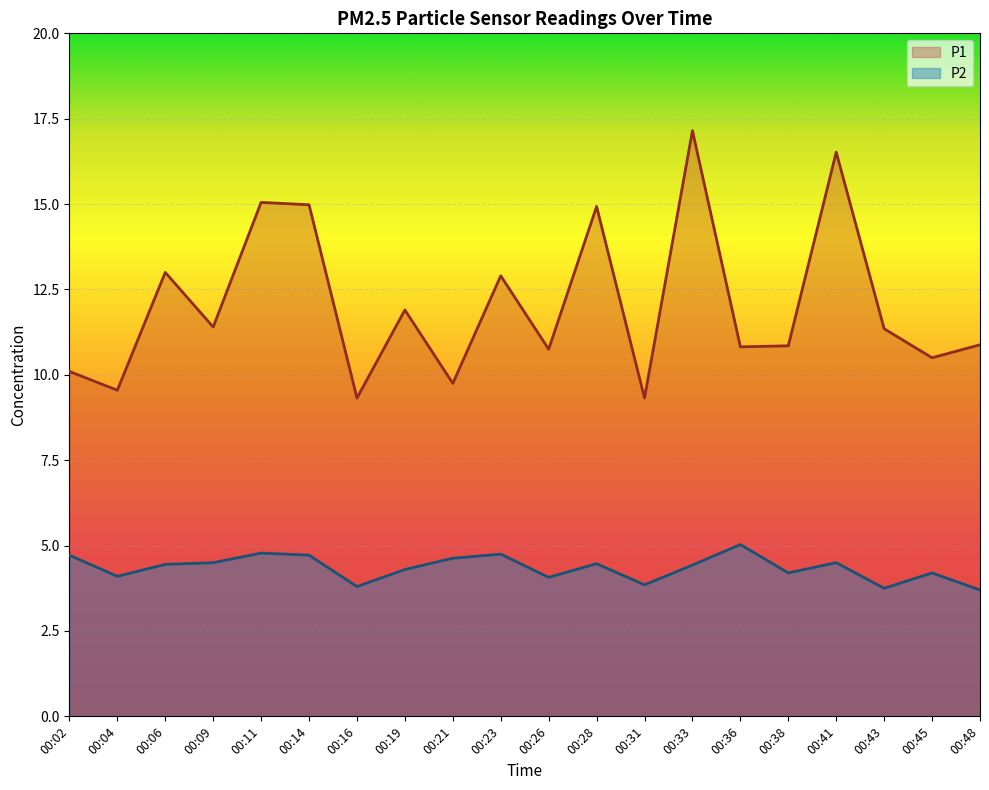

Where does the P1 series first go above 11?

00:06